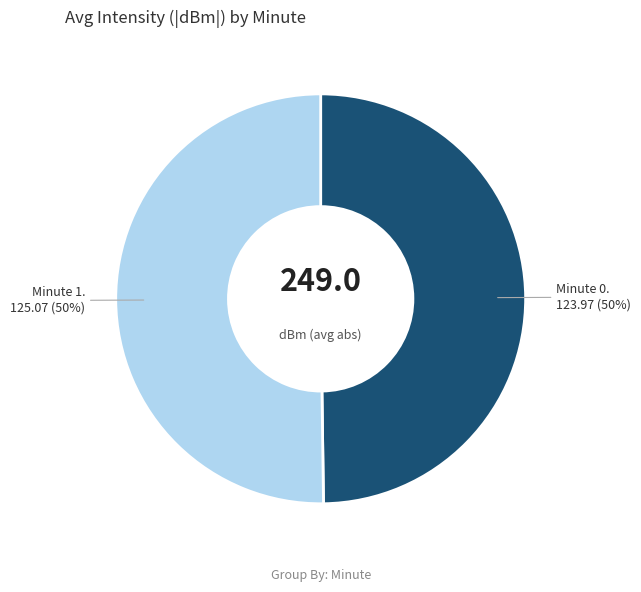

To the nearest percent, what is the average slice percentage?

50%